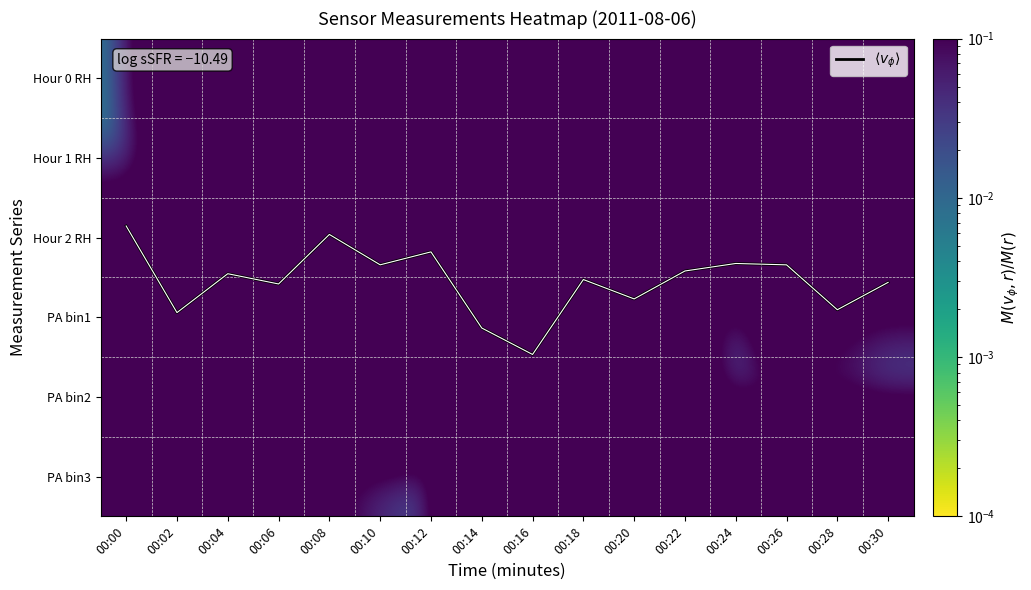

Which has a higher value, 00:12 or 00:18?

00:18